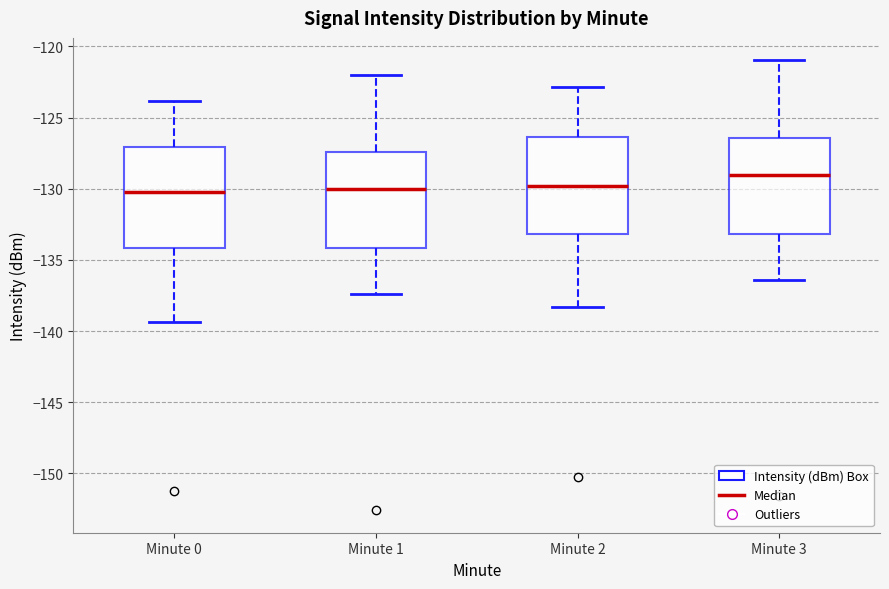

Reading left to right, read every box against the y-axis: the position of its median line, the range the box covers, and the ends of its whiskers. The values are not printed on the chart, so give them approximately, as read against the axis.

Minute 0: median -130.5, box -134.0 to -127.0, whiskers -139.5 to -124.0
Minute 1: median -130.0, box -134.0 to -127.5, whiskers -137.5 to -122.0
Minute 2: median -130.0, box -133.0 to -126.5, whiskers -138.5 to -123.0
Minute 3: median -129.0, box -133.0 to -126.5, whiskers -136.5 to -121.0